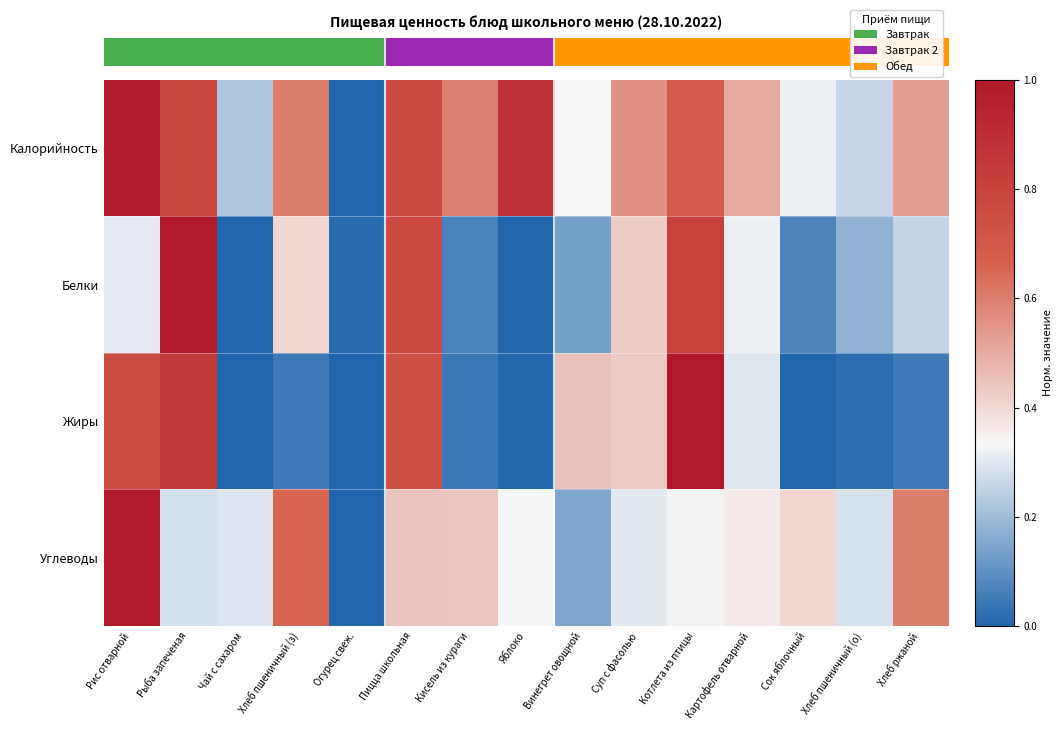

What is the difference between the highest and lowest values at Чай с сахаром?

0.3